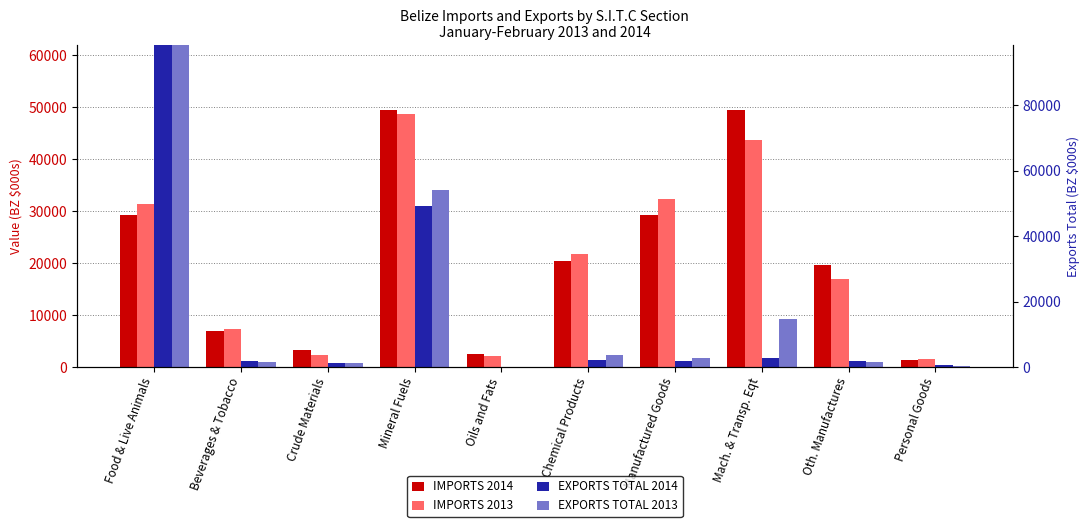

How many bars are there in total?

40